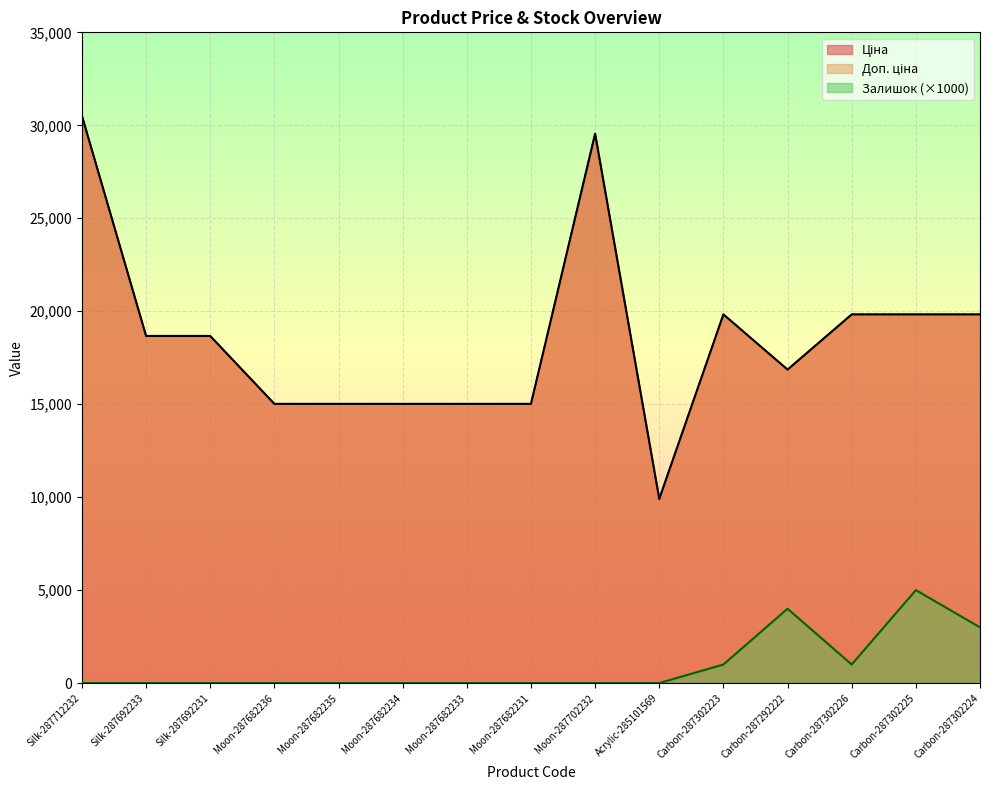

Does the chart have visible grid lines?

Yes